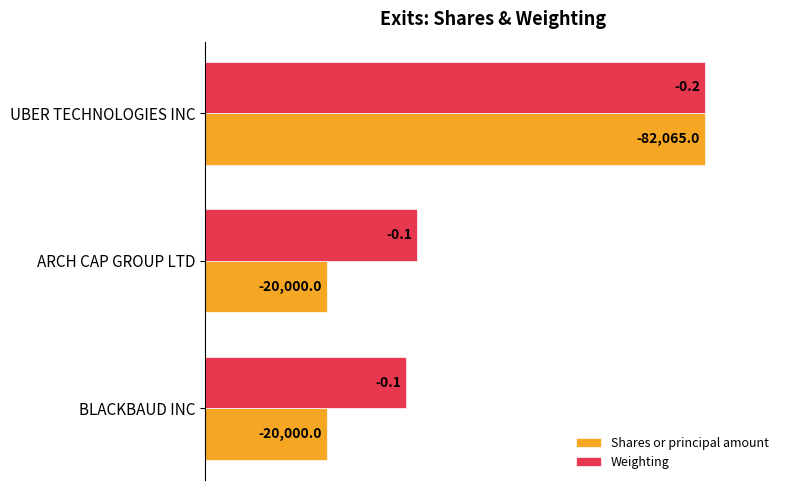

What are all the series names shown in the legend?

Shares or principal amount, Weighting